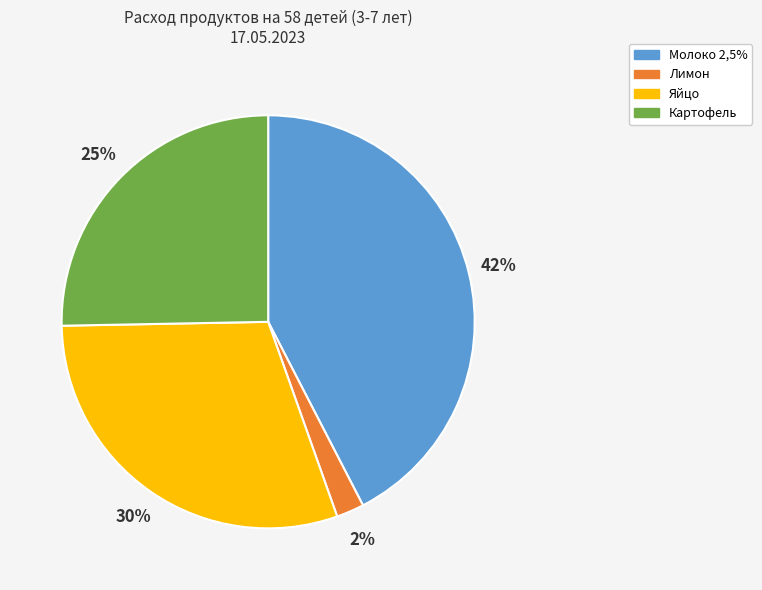

Which slice is the largest?

Молоко 2,5%